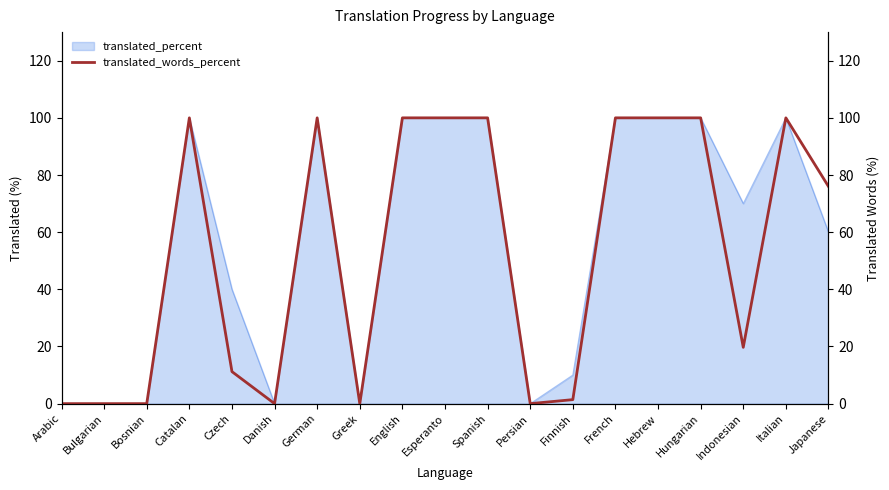

True or false: there are more than 0 points higher than both neighbors.

True